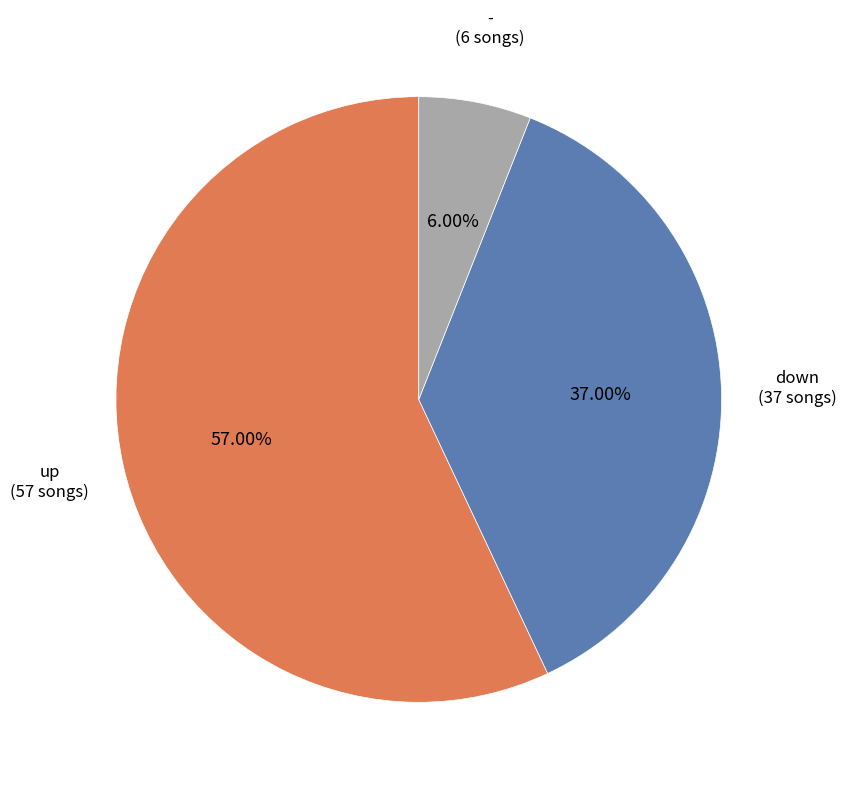

What is the ratio of the value at - to the value at down?

0.2